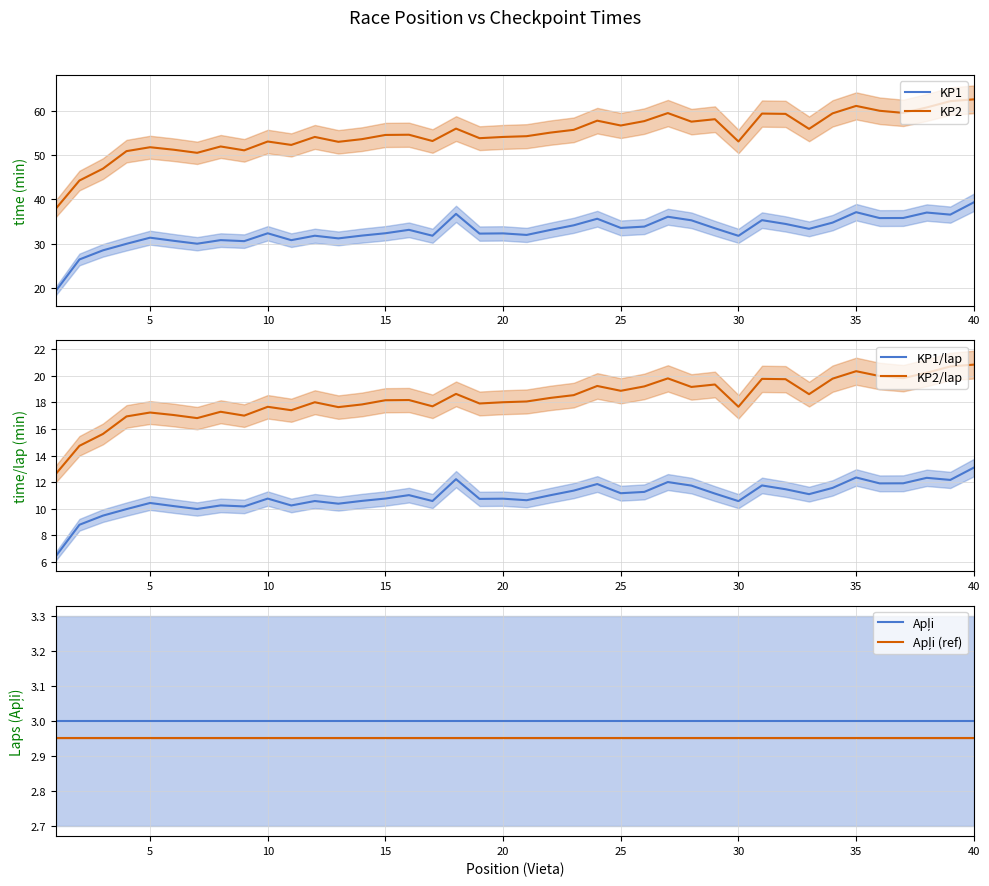

Is it true that KP1 equals 21.3 at 15?

False